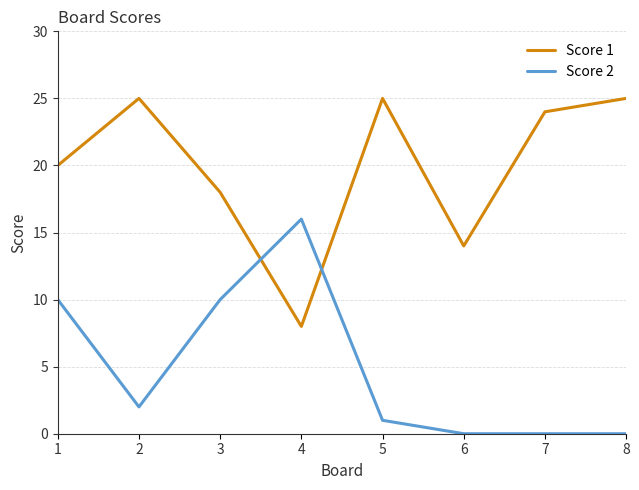

How many lines are shown in the chart?

2